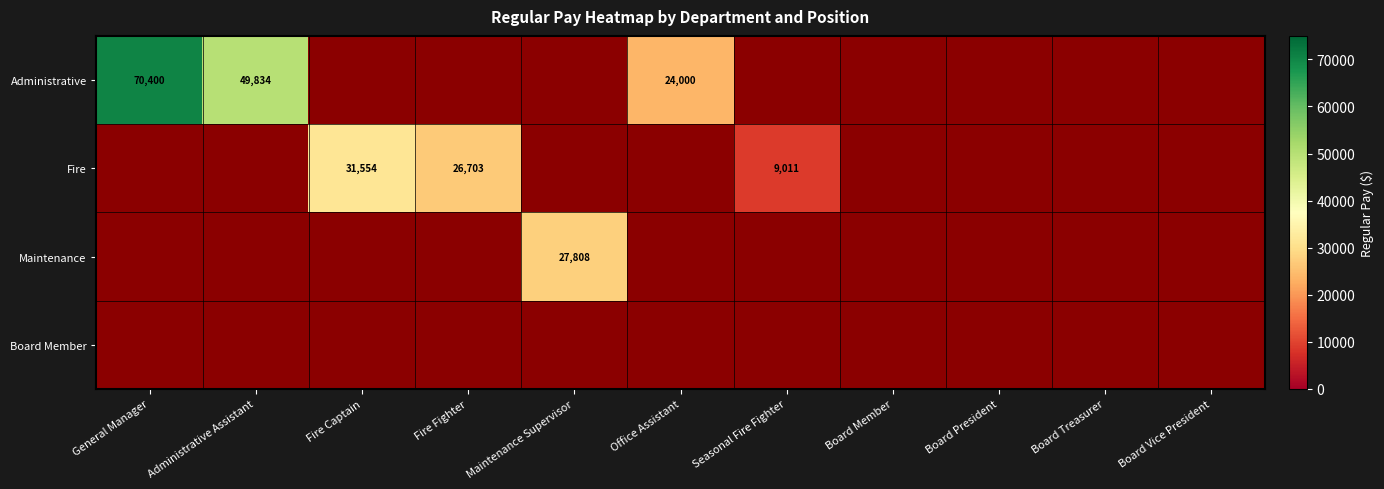

The value of Maintenance at Maintenance Supervisor is 27808. True or false?

True